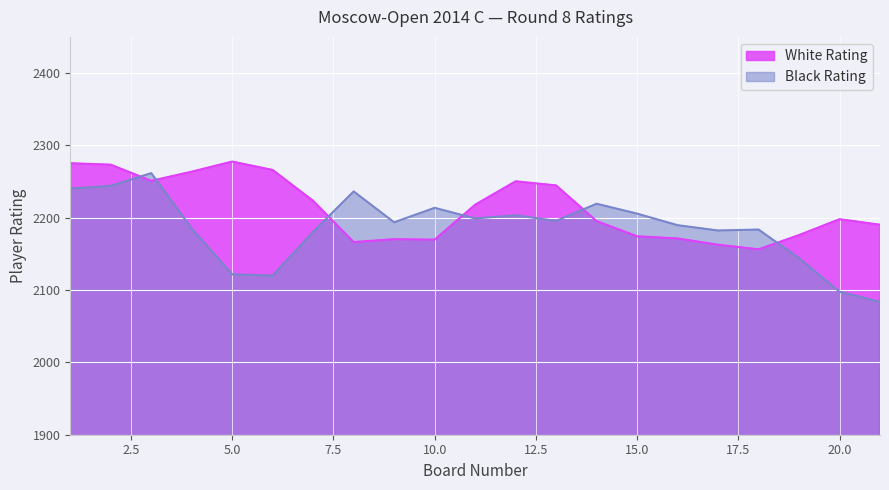

Which series has the largest total across all categories?

White Rating